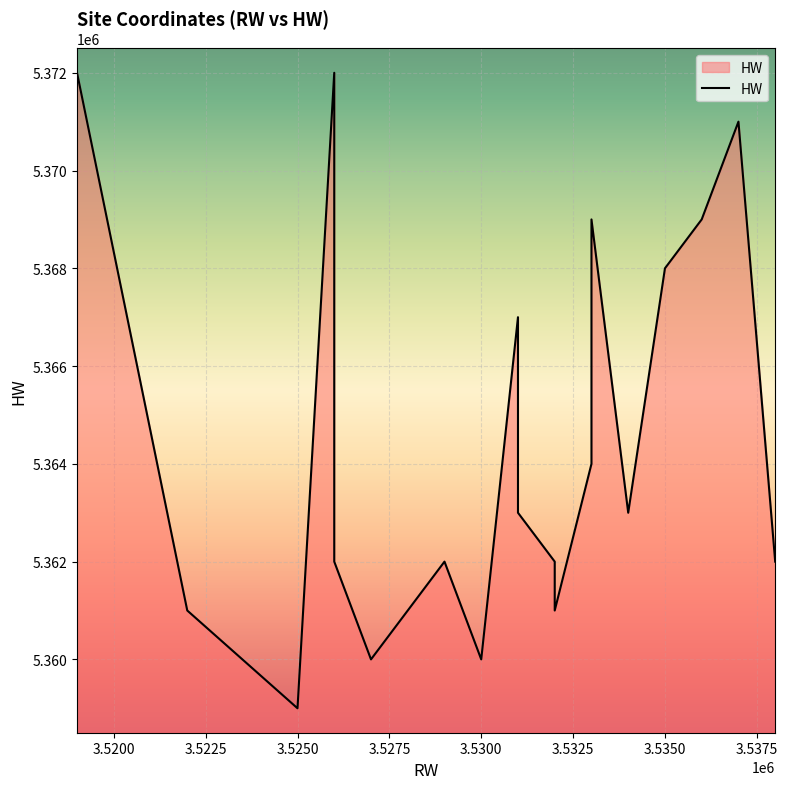

True or false: the data has more than 1 interior local peaks.

True